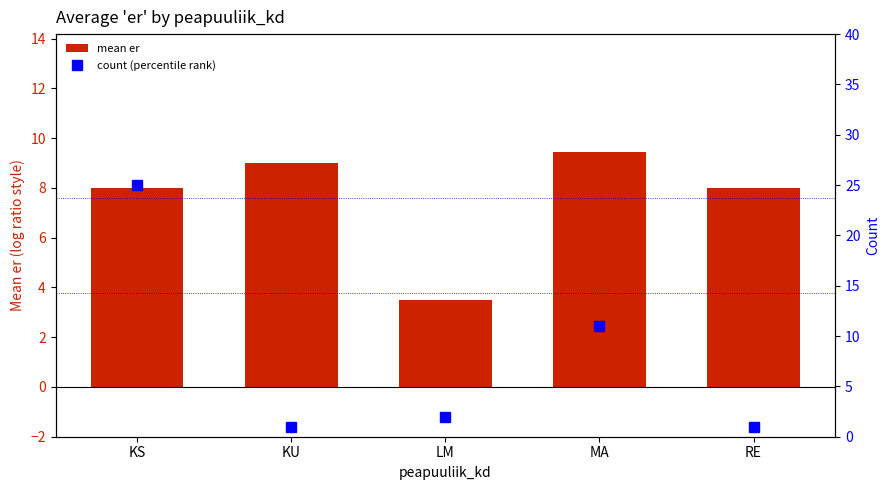

Are the bars grouped side by side (vs. stacked)?

Yes